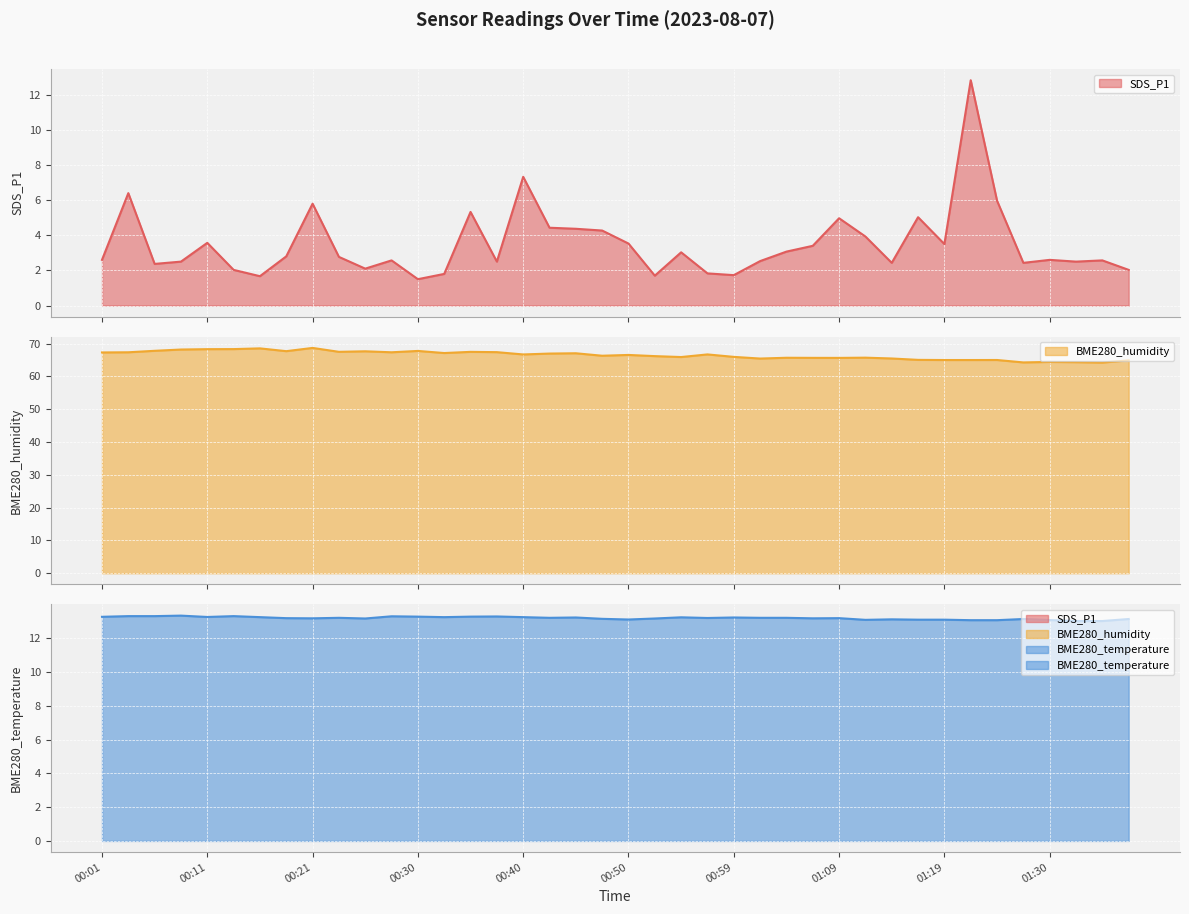

In BME280_temperature, how many points are lower than both neighbors (excluding endpoints)?

9